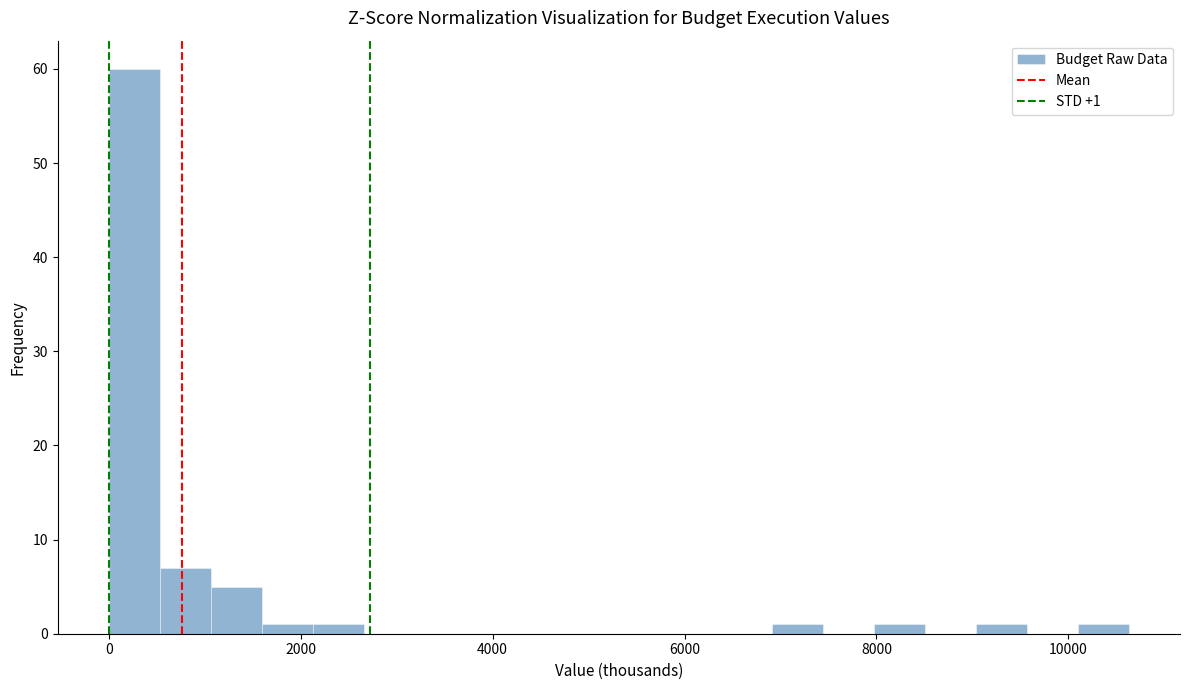

Read against the x-axis, roughly where is the centre of the tallest bar?

200